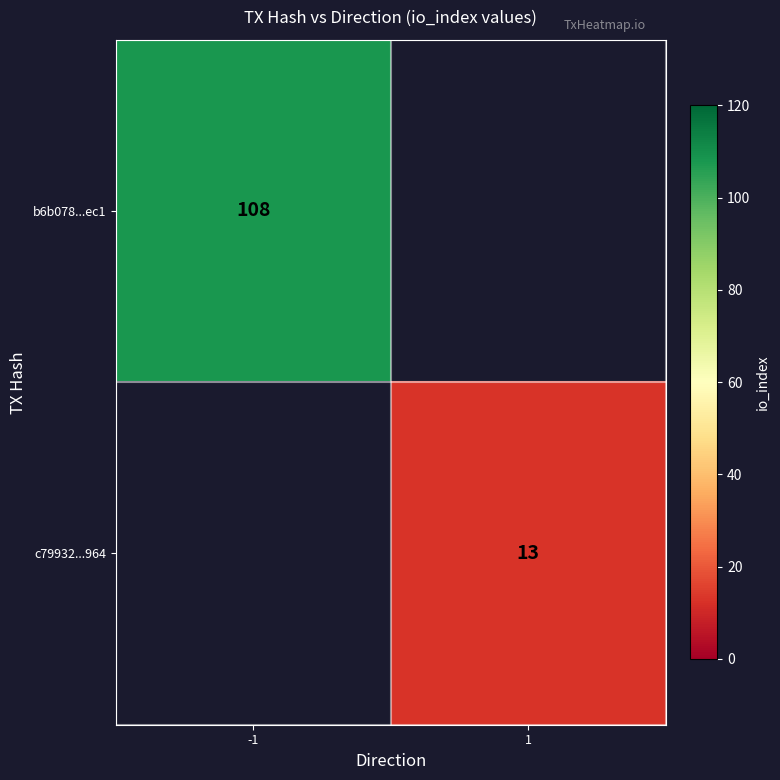

At how many categories does at least one series exceed 94?

1